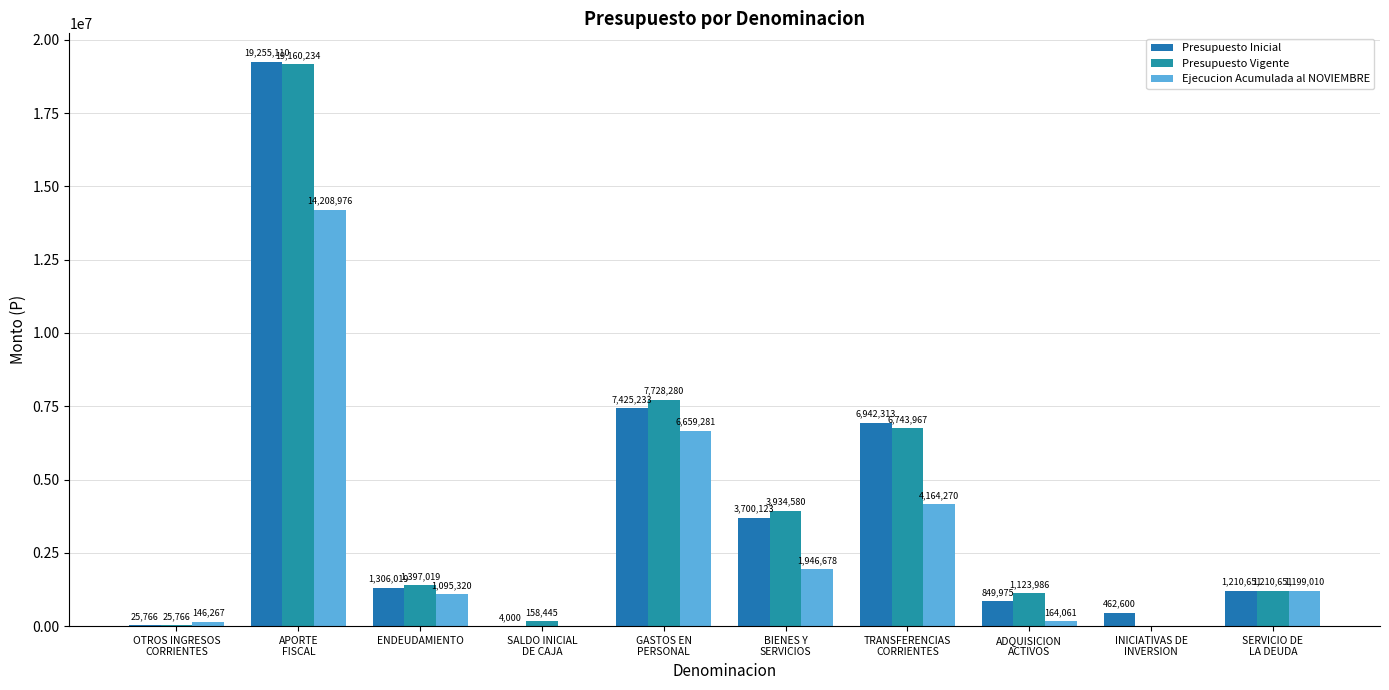

Where is Ejecucion Acumulada al NOVIEMBRE nearest to the value 7104488?

GASTOS EN
PERSONAL